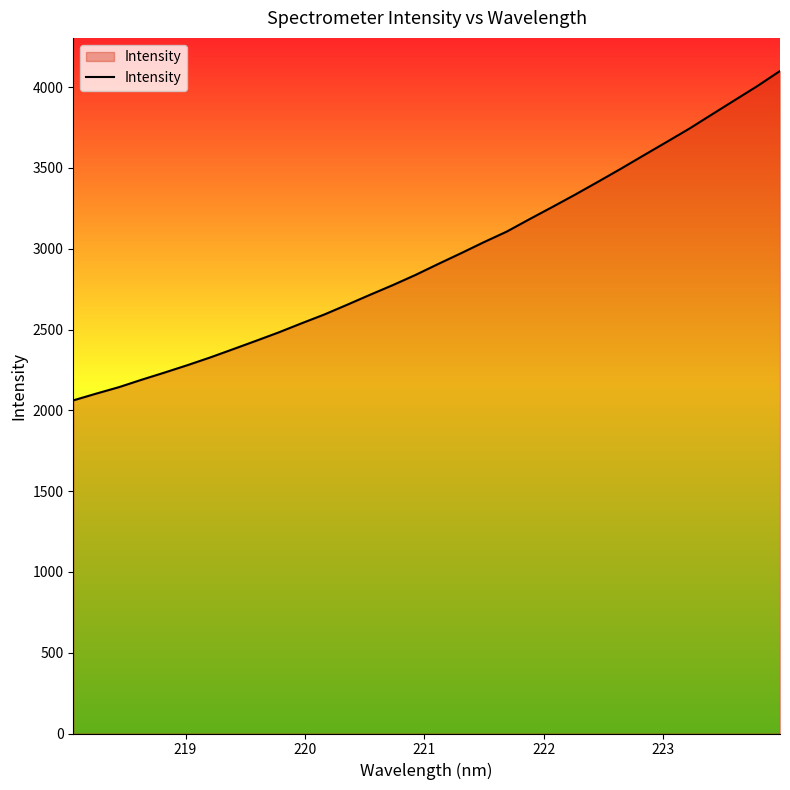

What is the smallest value displayed?

2061.7